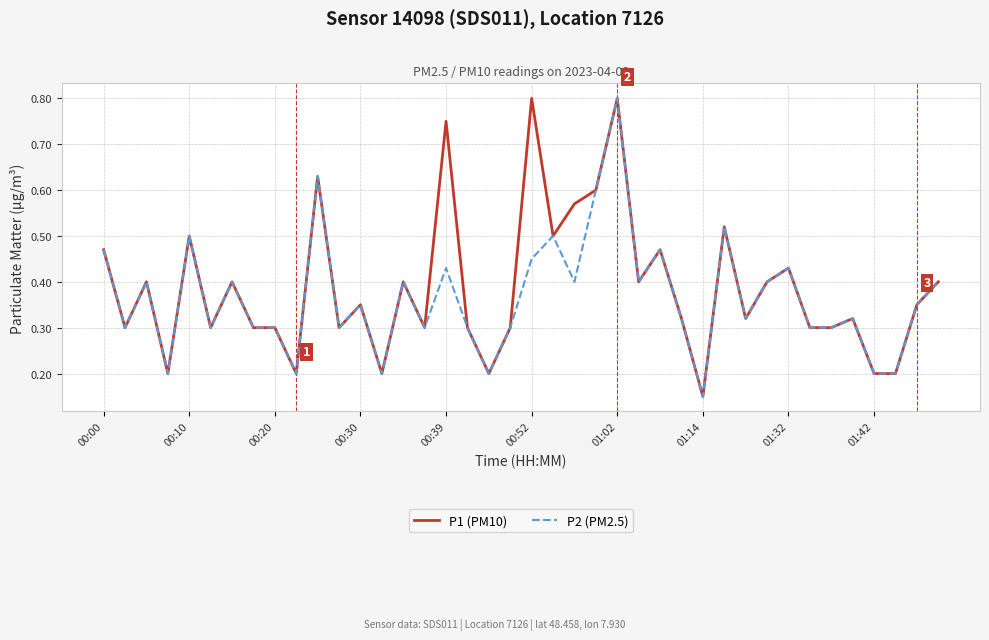

Count the number of data series in this chart.

2